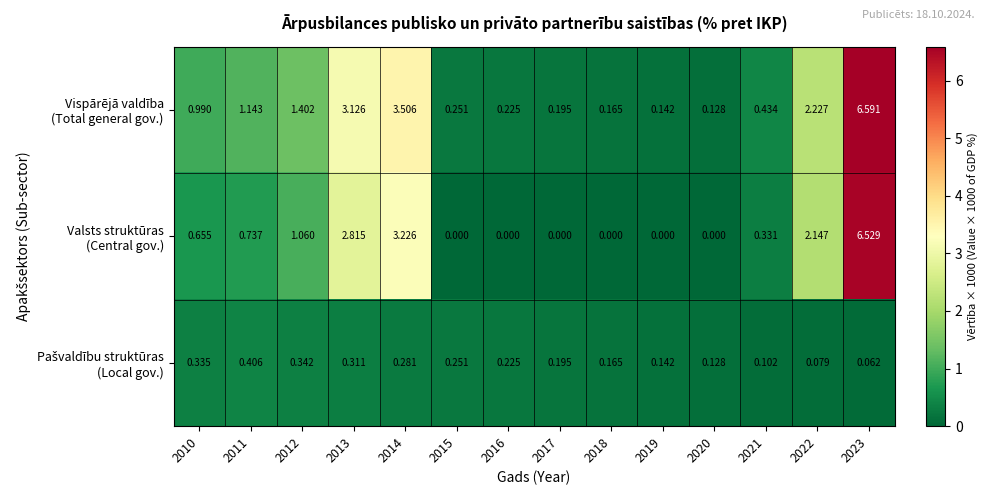

How many data points does each series have?

14